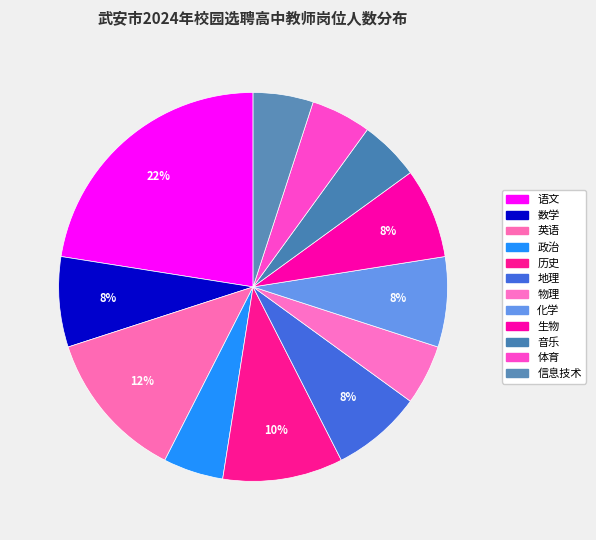

How many segments does this pie chart have?

12